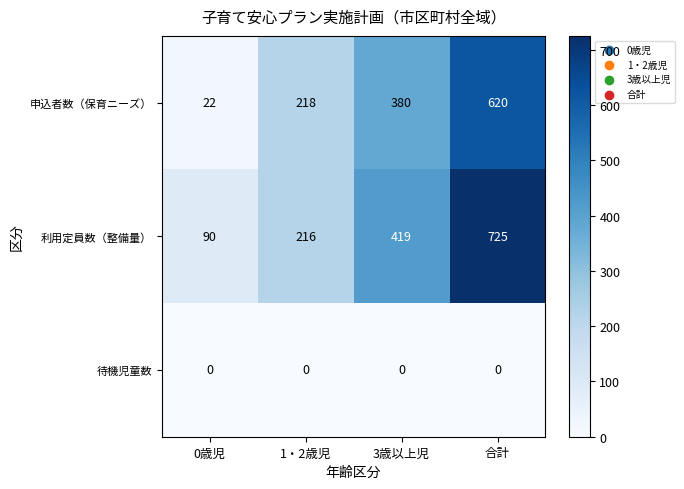

Which series has the widest spread of values?

利用定員数（整備量）